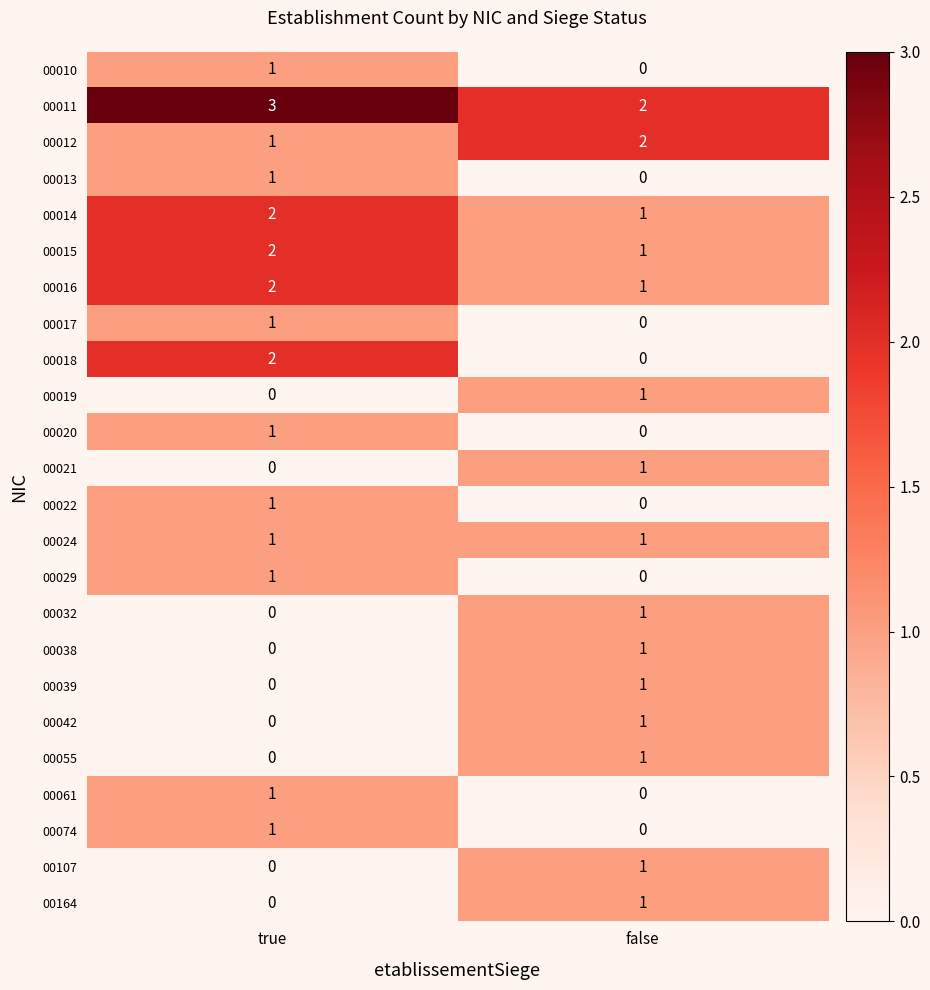

At how many categories does at least one series exceed 0?

2